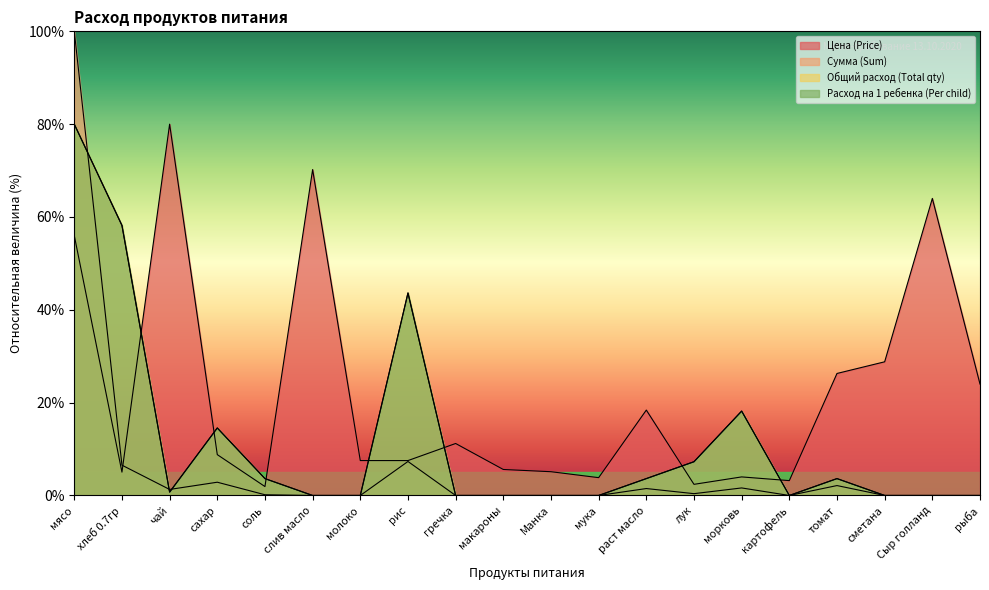

Reading right to left, extract all data points from this chart.

Цена (Price): 24.0	64.0	28.8	26.3	3.2	4.0	2.4	18.4	3.8	5.1	5.6	11.2	7.5	7.5	70.2	1.9	8.8	80.0	5.0	56.0
Сумма (Sum): 0.0	0.0	0.0	2.1	0.0	1.6	0.4	1.5	0.0	0.0	0.0	0.0	7.3	0.0	0.0	0.2	2.9	1.3	6.5	100.0
Общий расход (Total qty): 0.0	0.0	0.0	3.6	0.0	18.2	7.3	3.6	0.0	0.0	0.0	0.0	43.6	0.0	0.0	3.6	14.5	0.7	58.2	80.0
Расход на 1 ребенка (Per child): 0.0	0.0	0.0	3.6	0.0	18.2	7.3	3.6	0.0	0.0	0.0	0.0	43.6	0.0	0.0	3.6	14.5	0.7	58.2	80.0